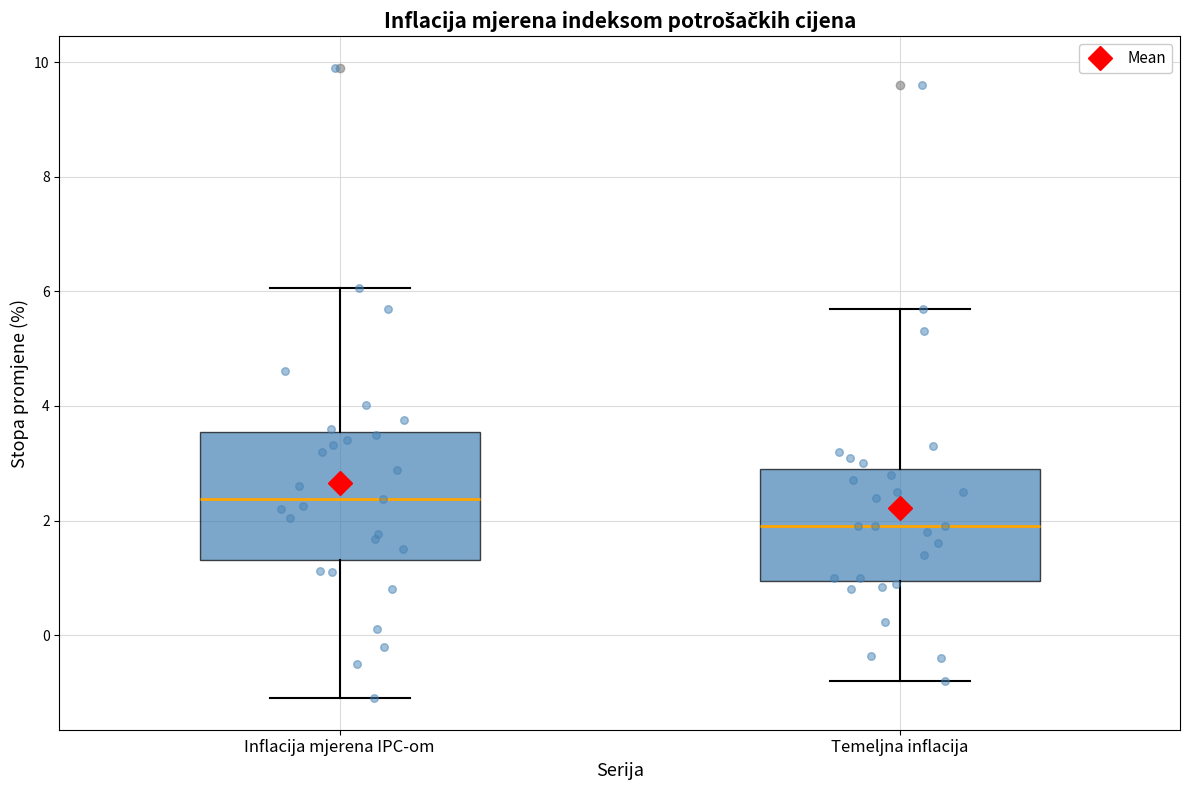

Which box is the tallest, from its lower edge to its upper edge?

Inflacija mjerena IPC-om